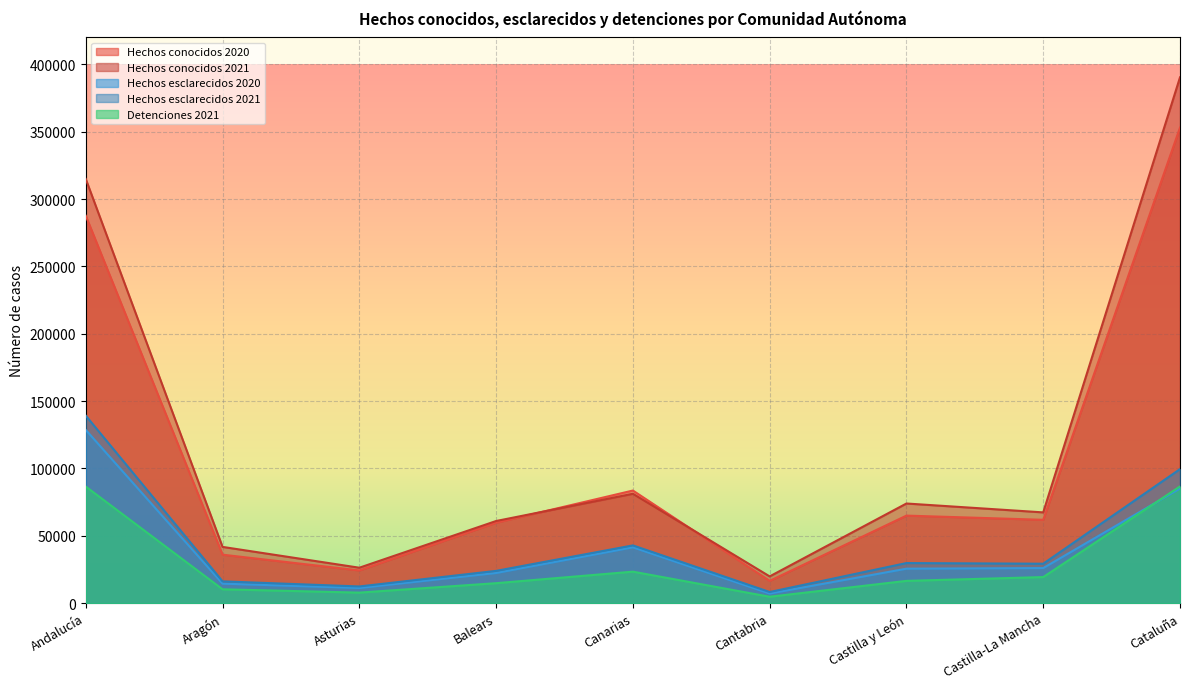

What is the highest value of the Hechos esclarecidos 2021 series?

139211